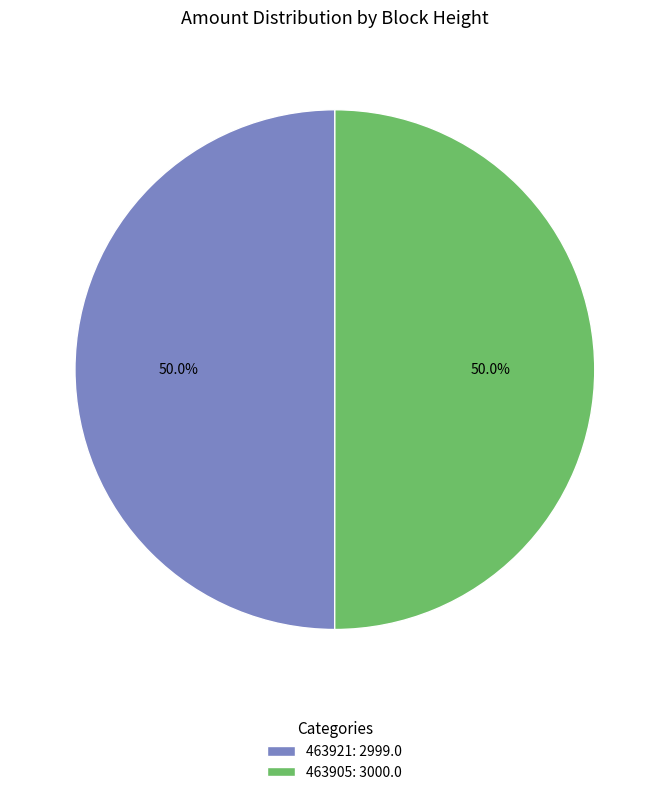

To the nearest percent, what portion does 463905 represent?

50%